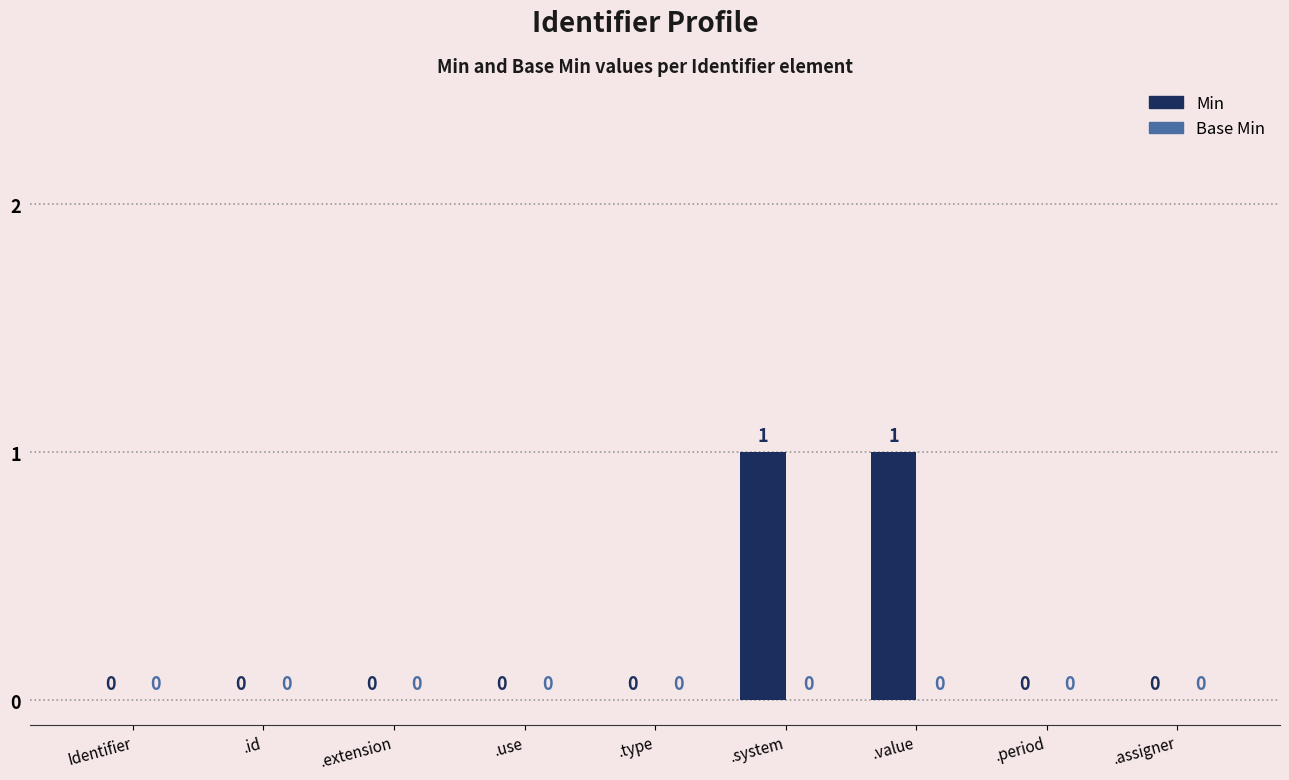

How many values are between 0 and 1?

9